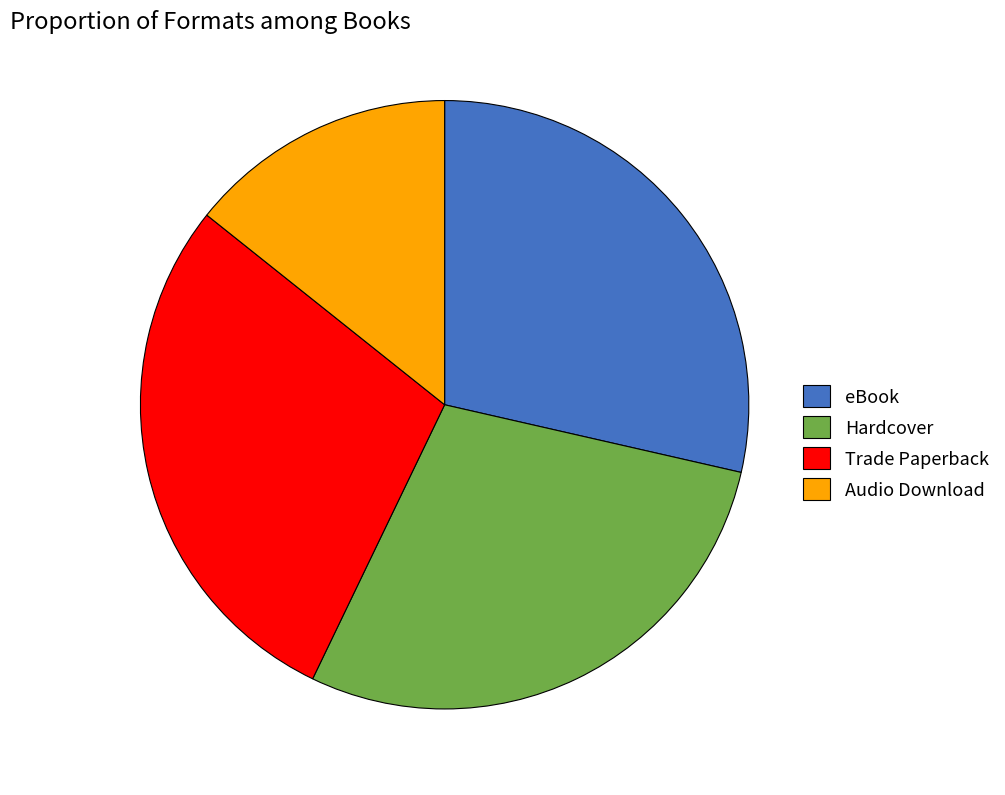

Which category has the smallest portion of the pie?

Audio Download